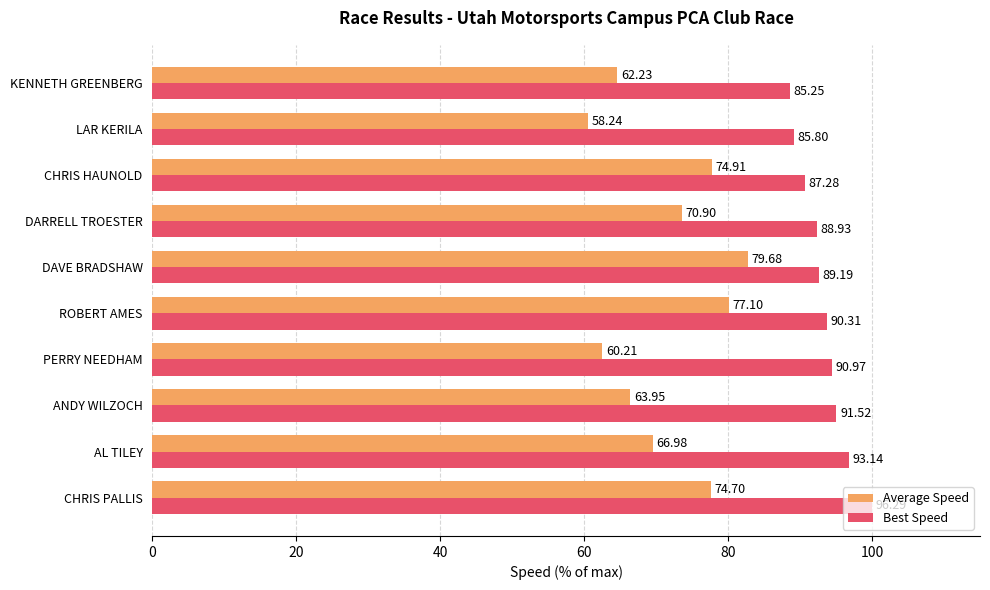

What are all the series names shown in the legend?

Average Speed, Best Speed